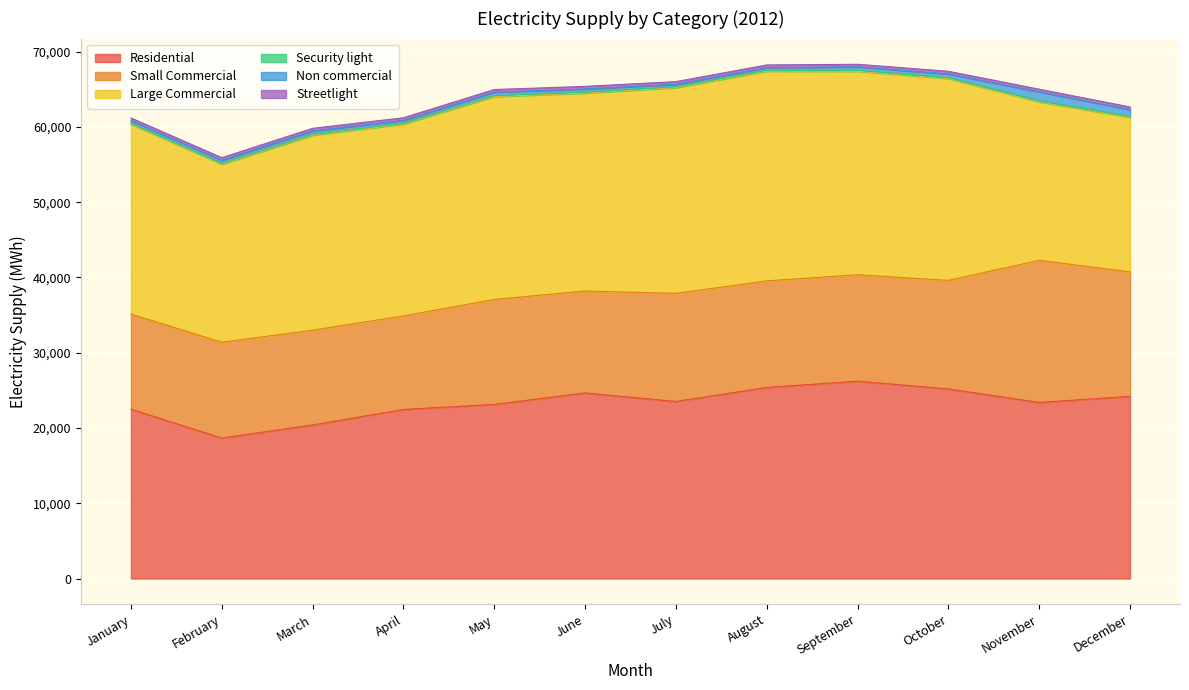

Is it true that Large Commercial equals 6790.1 at March?

False